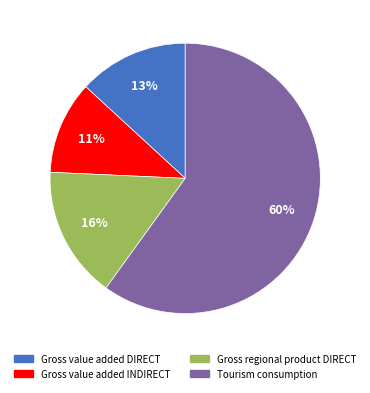

Combined, do Tourism consumption and Gross value added DIRECT account for over 50%?

Yes